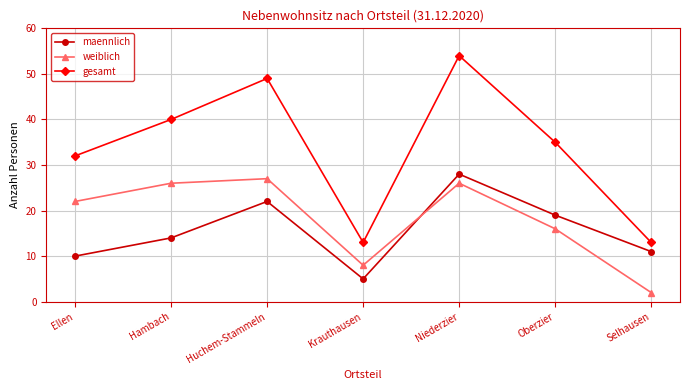

What is the minimum value for maennlich?

5